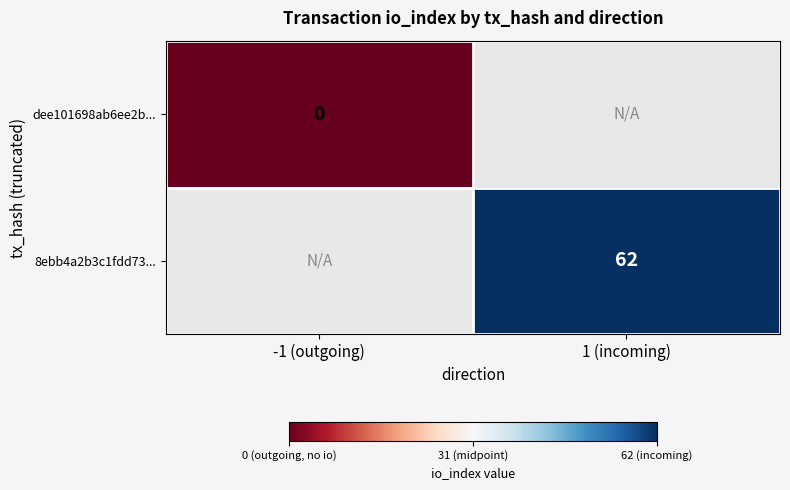

Is it true that 8ebb4a2b3c1fdd73... equals 95 at 1 (incoming)?

False